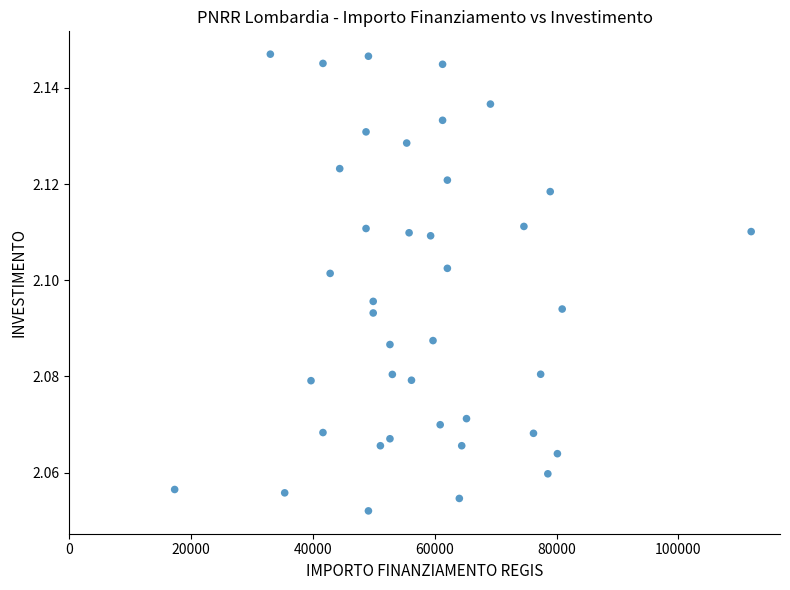

What is the range of X values (max minus min)?

94665.7